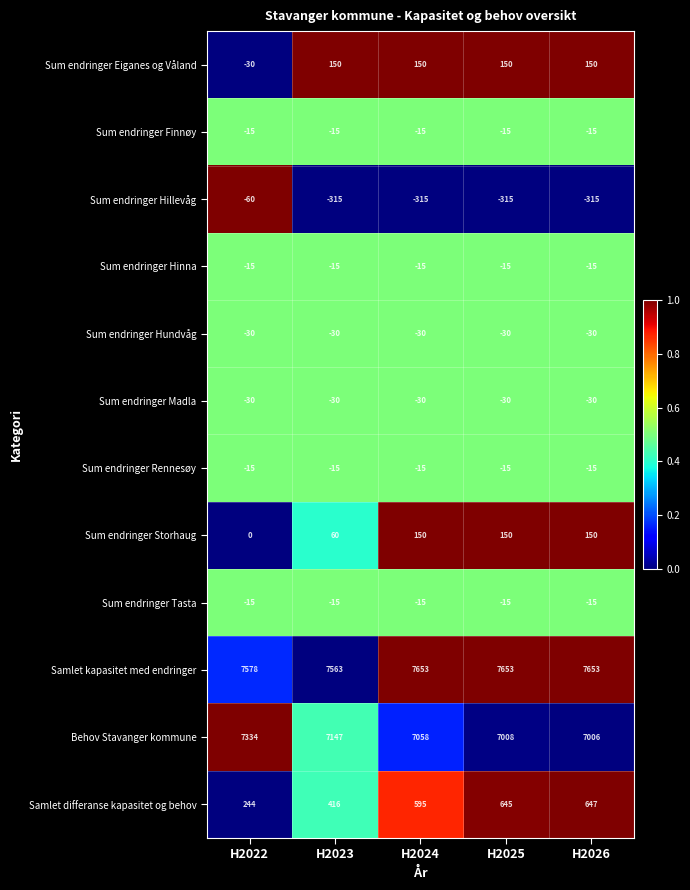

Which series has the widest spread of values?

Samlet differanse kapasitet og behov